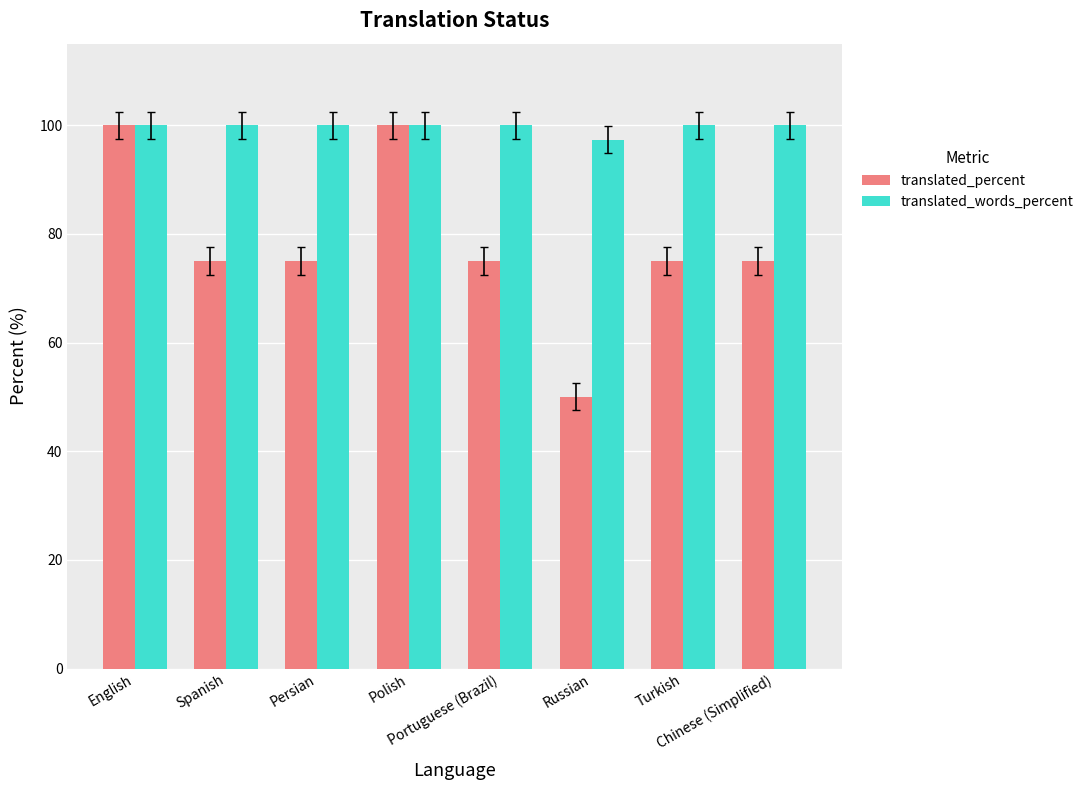

Is the value of translated_words_percent at Russian greater than the value of translated_percent at English?

No